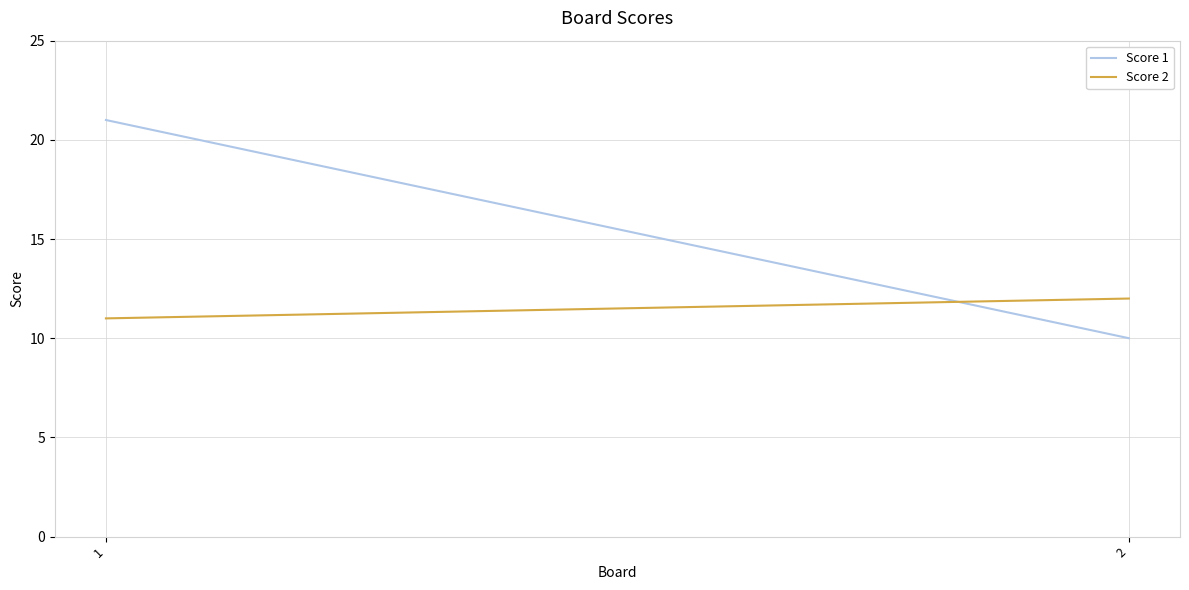

The value of Score 1 at 2 is 16. True or false?

False